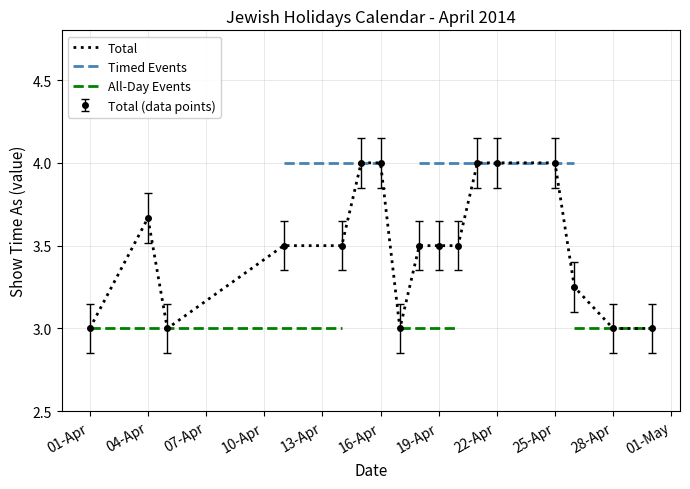

What are all the series names shown in the legend?

Total, Timed Events, All-Day Events